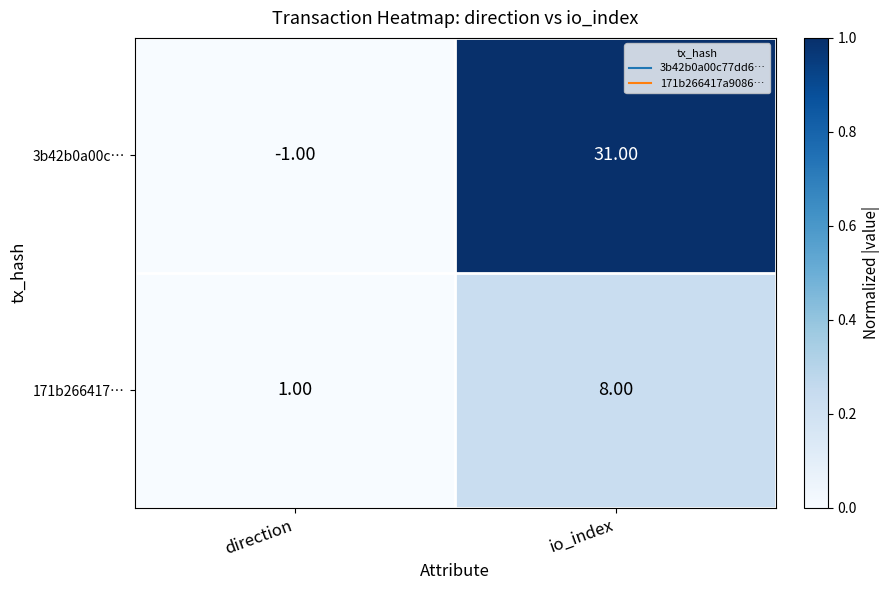

At which label does 3b42b0a00c… reach its minimum?

direction